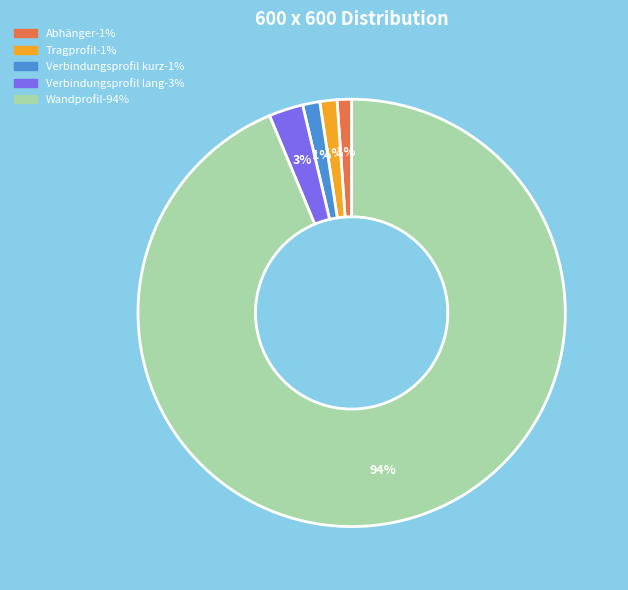

To the nearest percent, what is the difference between the largest and smallest slice percentages?

93%